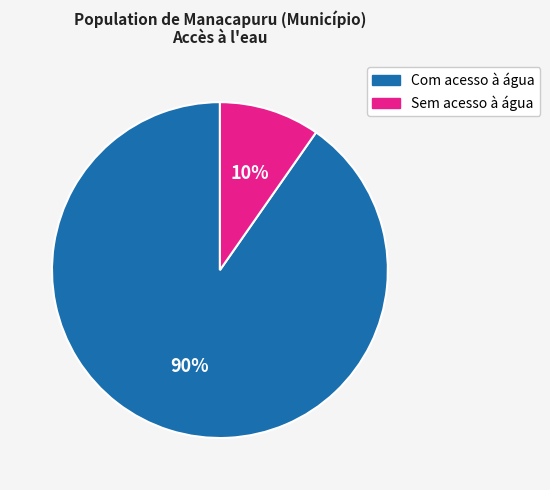

Do Com acesso à água and Sem acesso à água together represent more than half of the pie?

Yes